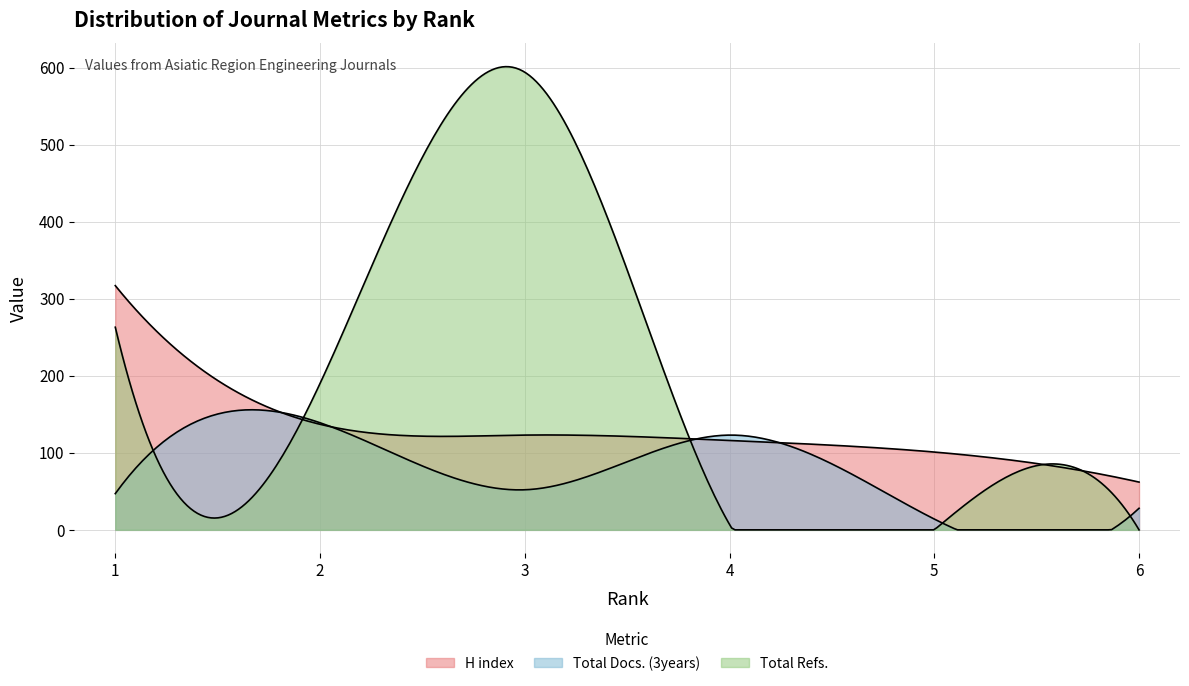

Which series has the largest range (max minus min)?

Total Refs.